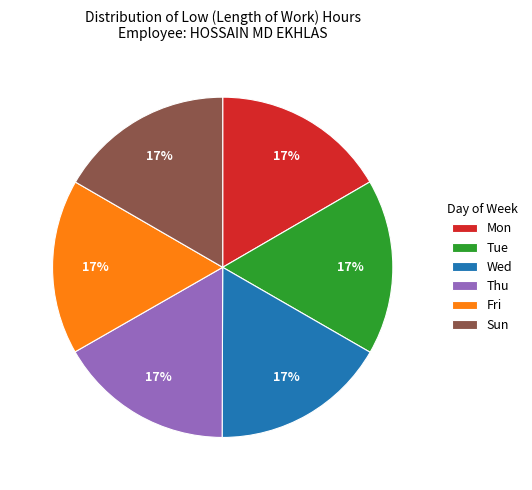

What is the ratio of the value at Fri to the value at Thu?

1.0